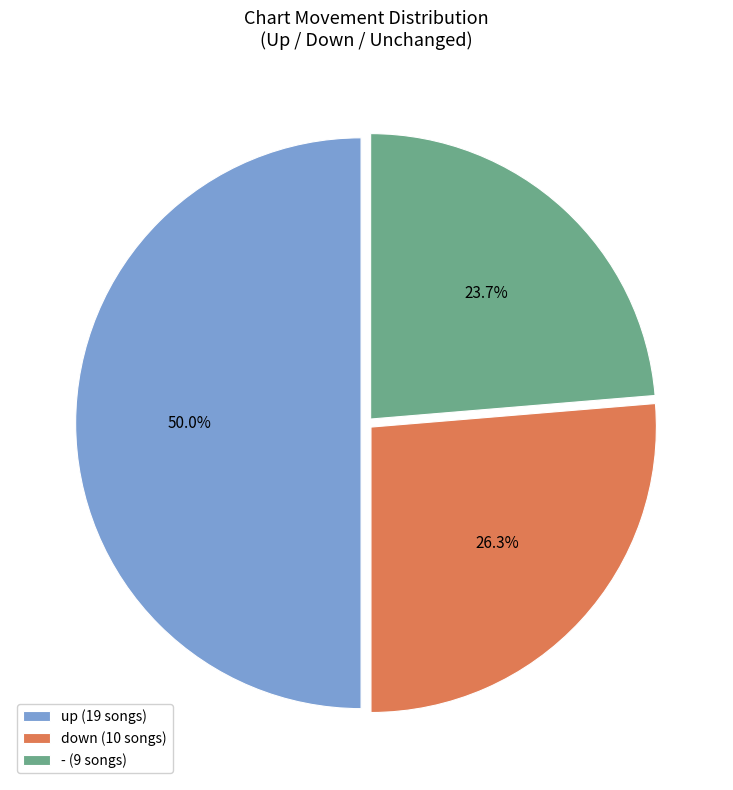

Is - (9 songs) the majority of the pie?

No